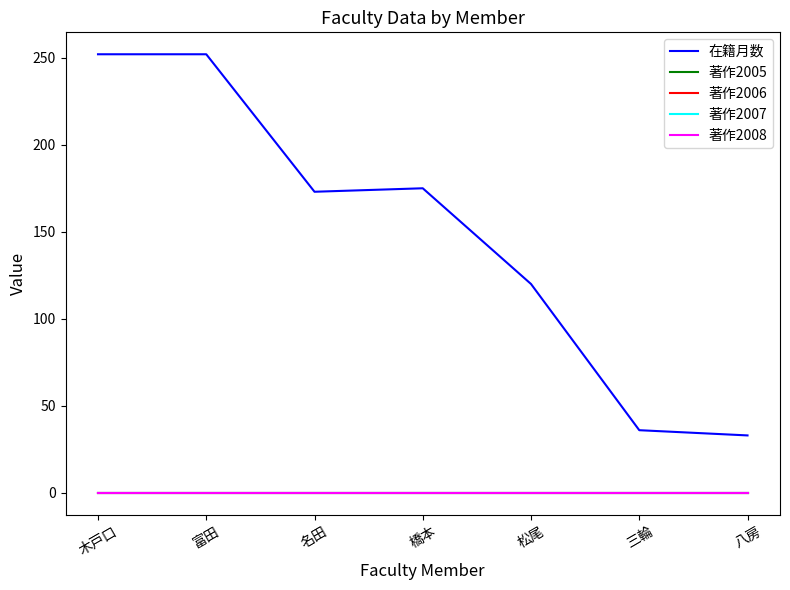

Which has a higher value, 富田 or 三輪?

富田